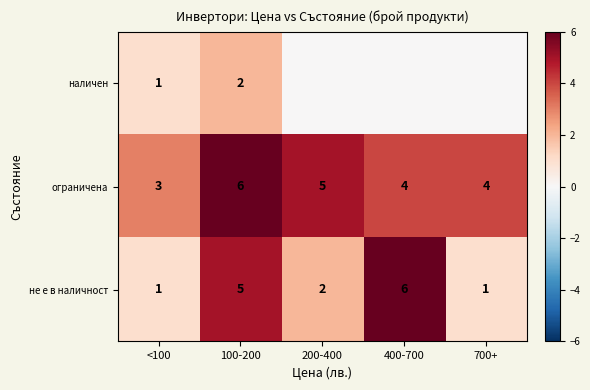

Which series changed the most between <100 and 100-200?

не е в наличност